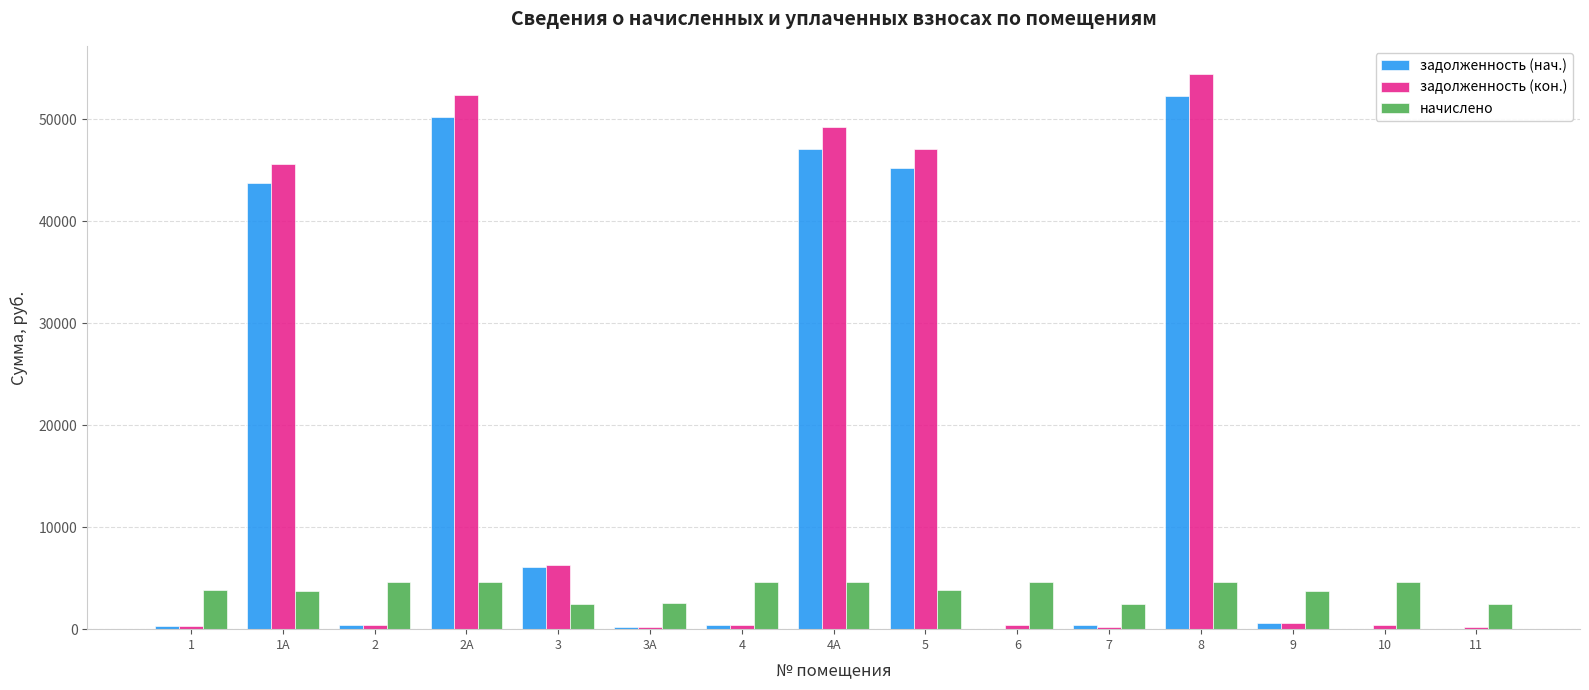

At which category does the chart reach its peak across all series?

8